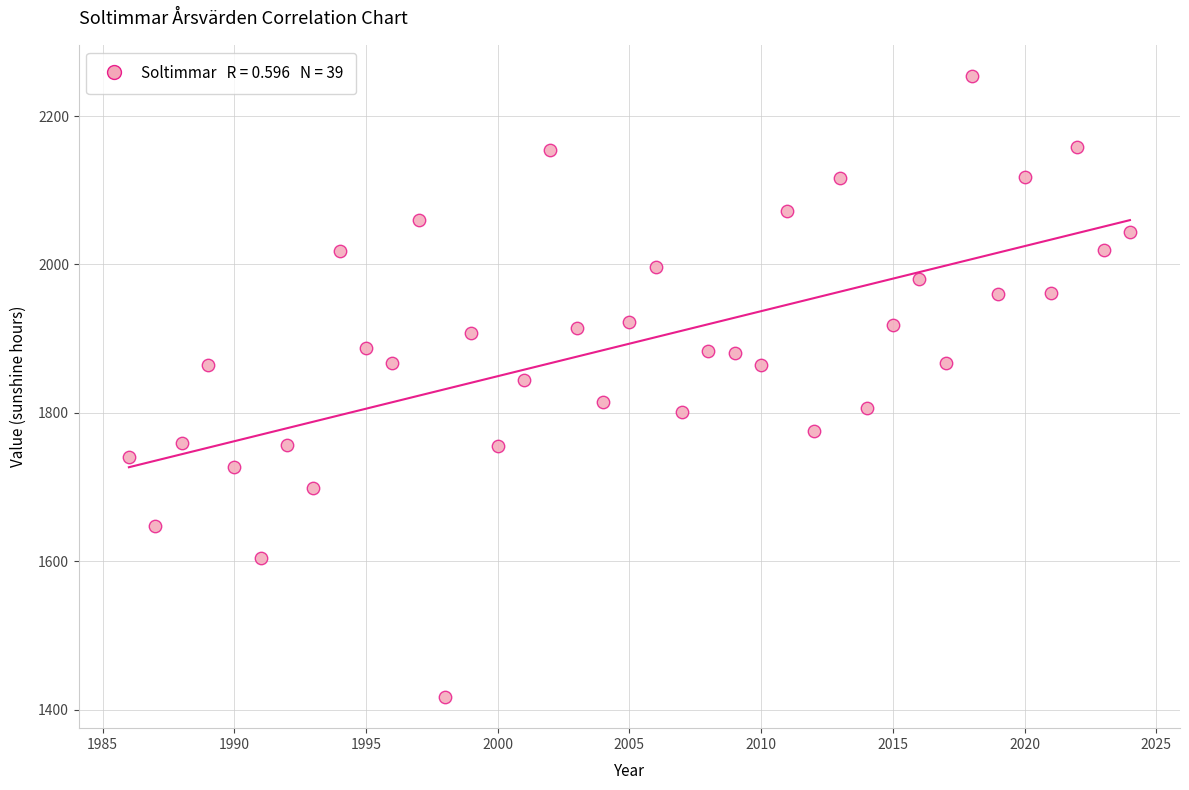

What is the range of Y values (max minus min)?

837